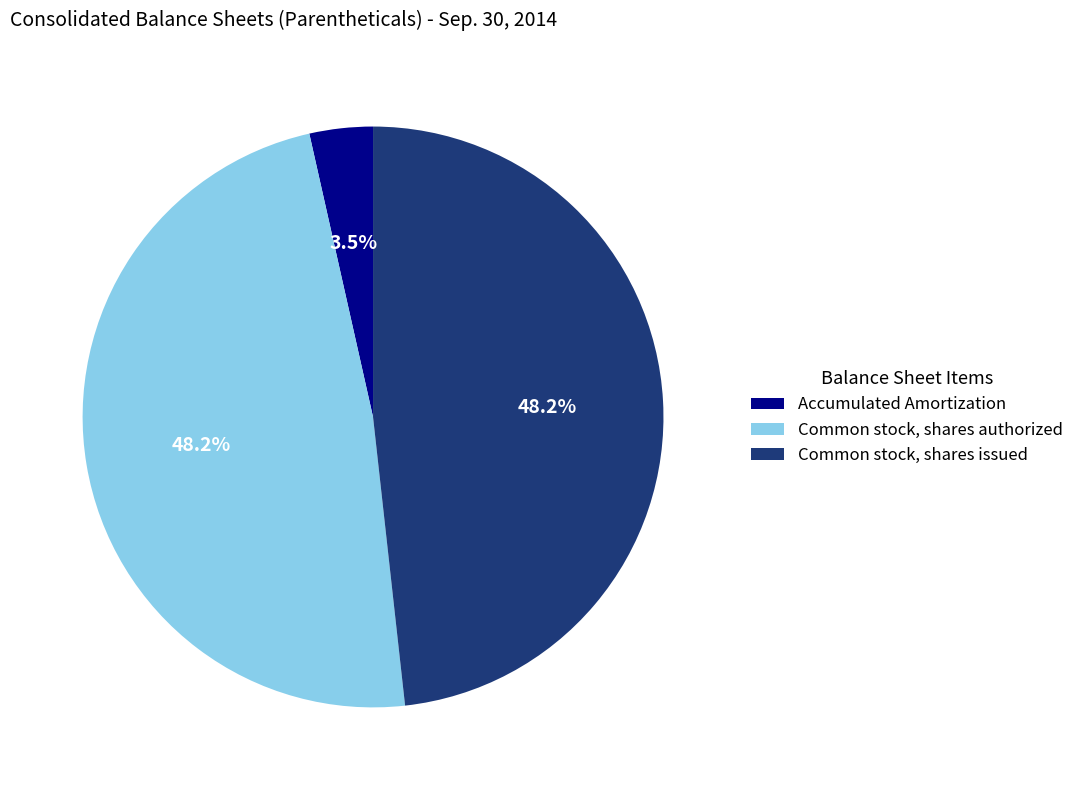

Between Accumulated Amortization and Common stock, shares issued, which is larger?

Common stock, shares issued